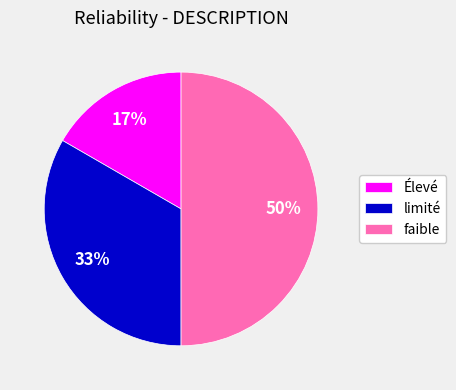

How many segments does this pie chart have?

3